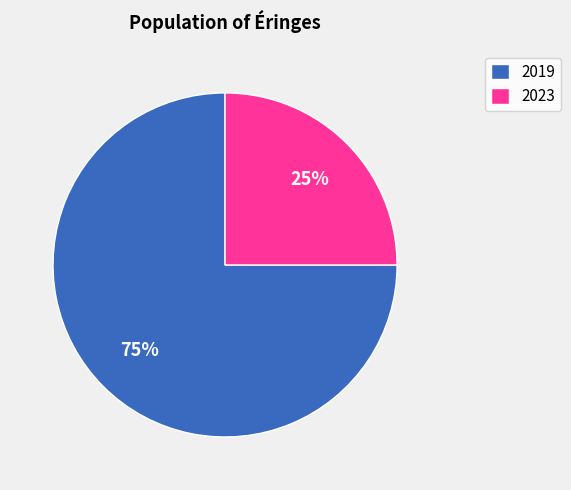

What is the majority slice?

2019